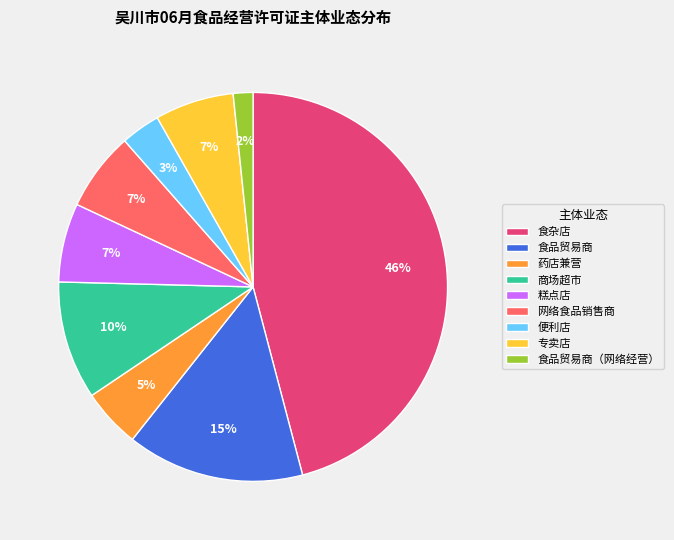

Approximately how many times larger is the value at 糕点店 compared to 专卖店?

1.0